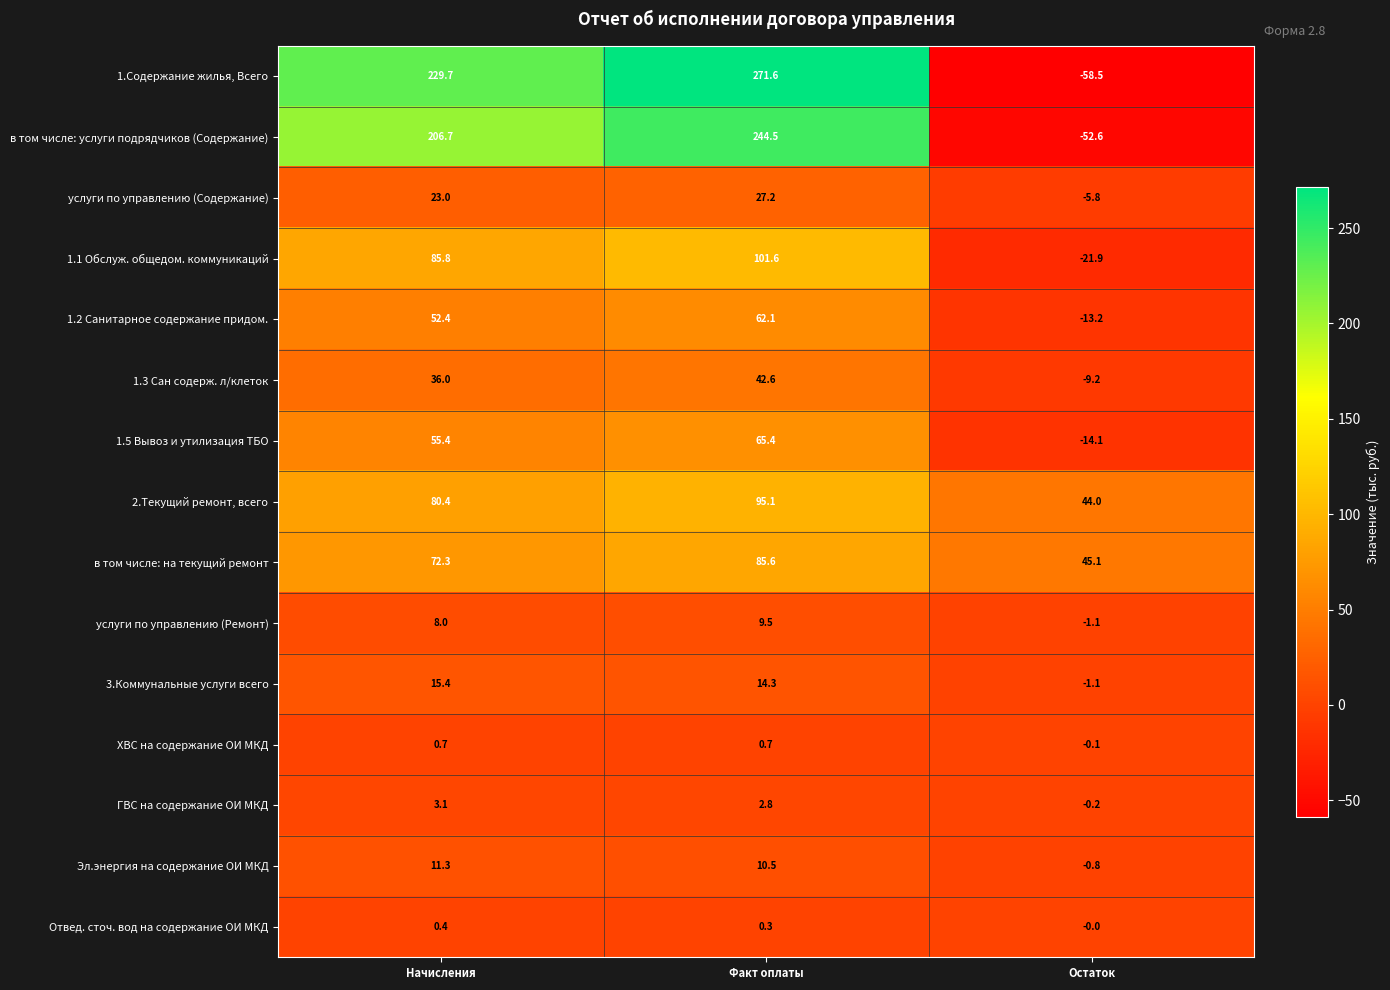

Rank the series by their maximum value, from lowest to highest.

Отвед. сточ. вод на содержание ОИ МКД, ХВС на содержание ОИ МКД, ГВС на содержание ОИ МКД, услуги по управлению (Ремонт), Эл.энергия на содержание ОИ МКД, 3.Коммунальные услуги всего, услуги по управлению (Содержание), 1.3 Сан содерж. л/клеток, 1.2 Санитарное содержание придом., 1.5 Вывоз и утилизация ТБО, в том числе: на текущий ремонт, 2.Текущий ремонт, всего, 1.1 Обслуж. общедом. коммуникаций, в том числе: услуги подрядчиков (Содержание), 1.Содержание жилья, Всего